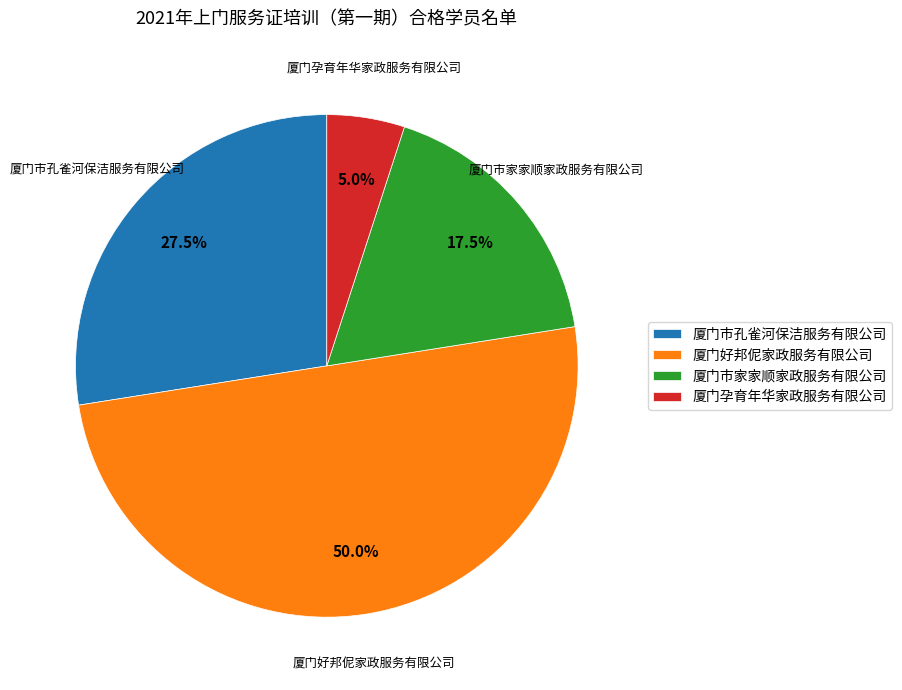

How many slices are in this pie chart?

4